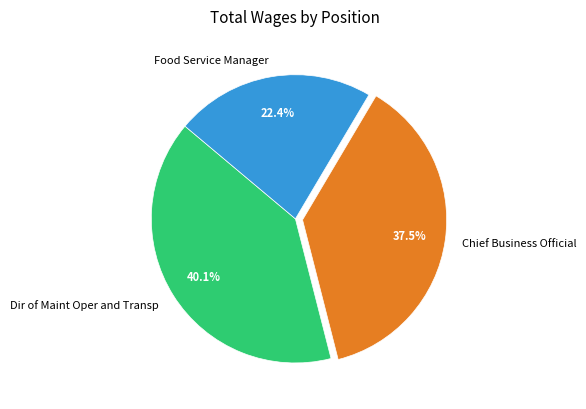

Count the number of slices in the pie.

3